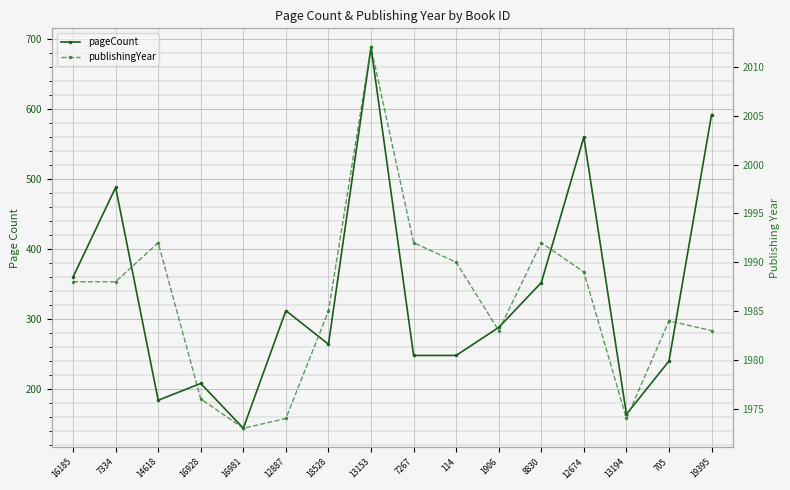

At how many categories does at least one series exceed 157?

16